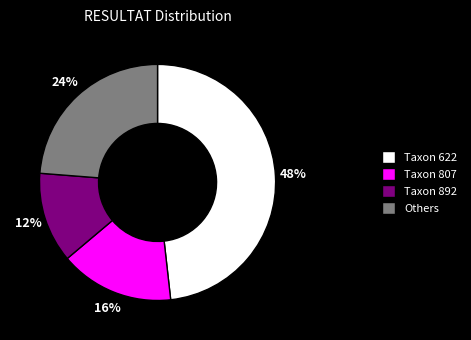

How many slices are in this pie chart?

4